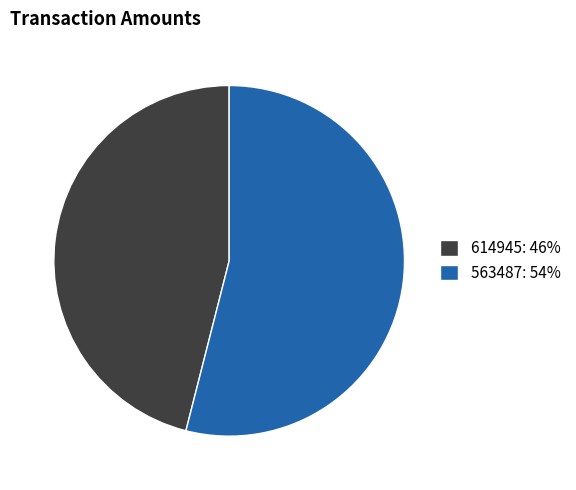

Does any single category account for the majority?

Yes